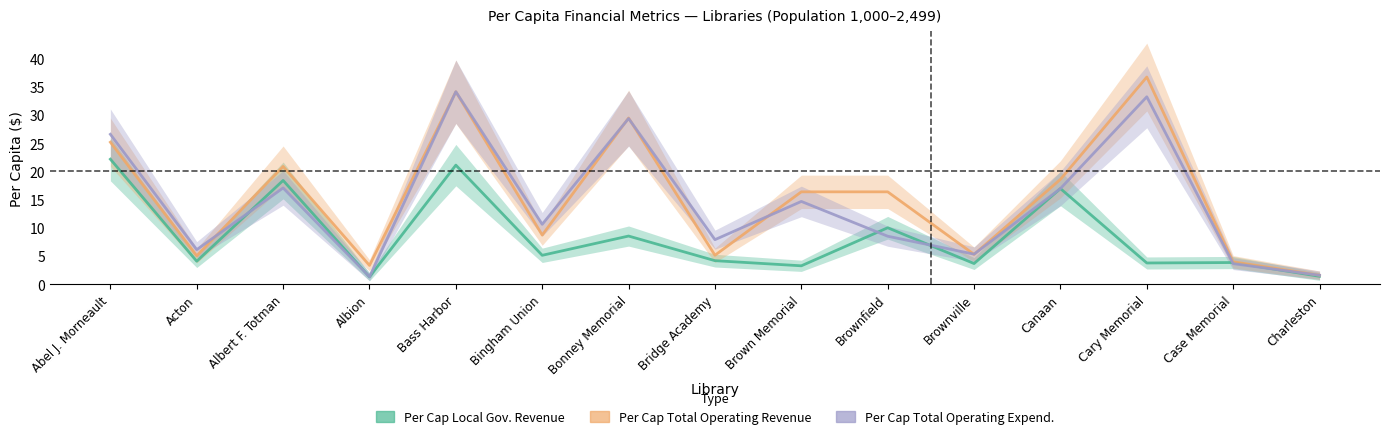

In Per Cap Total Operating Expend., how many points are lower than both neighbors (excluding endpoints)?

5